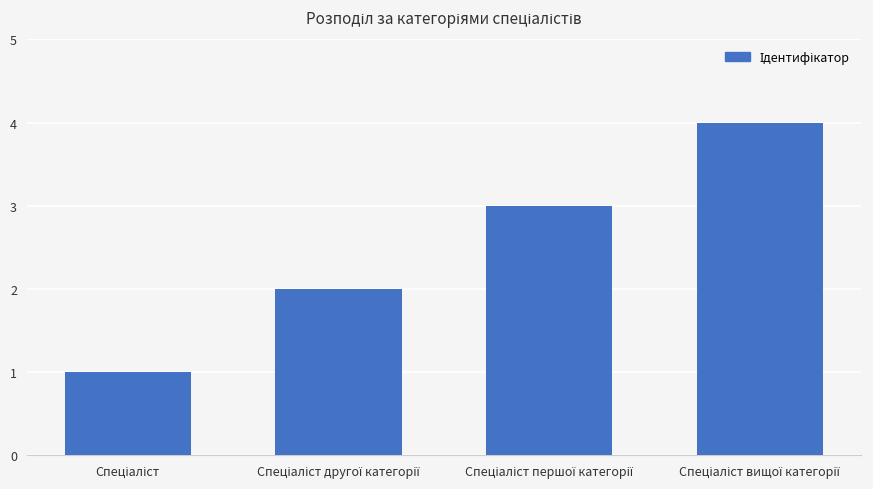

What is the value of the 2nd bar from the left?

2